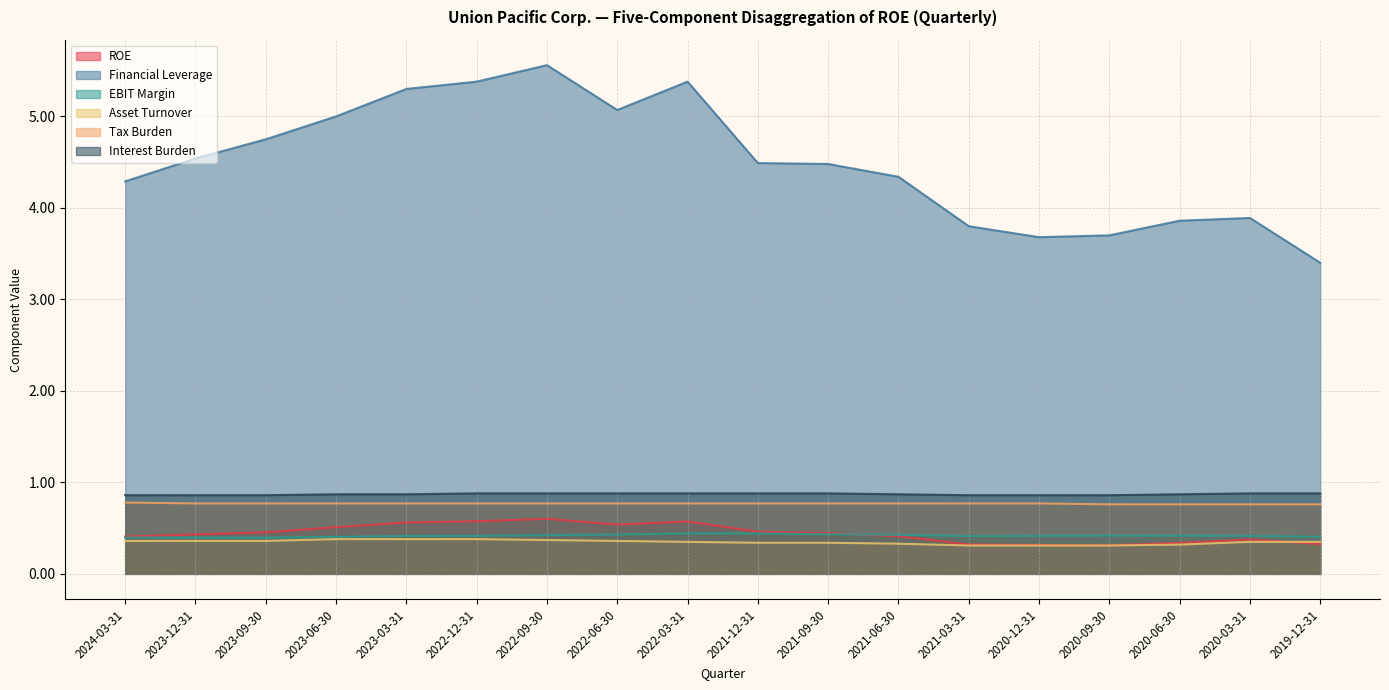

What is the label of the 9th point from the right?

2021-12-31